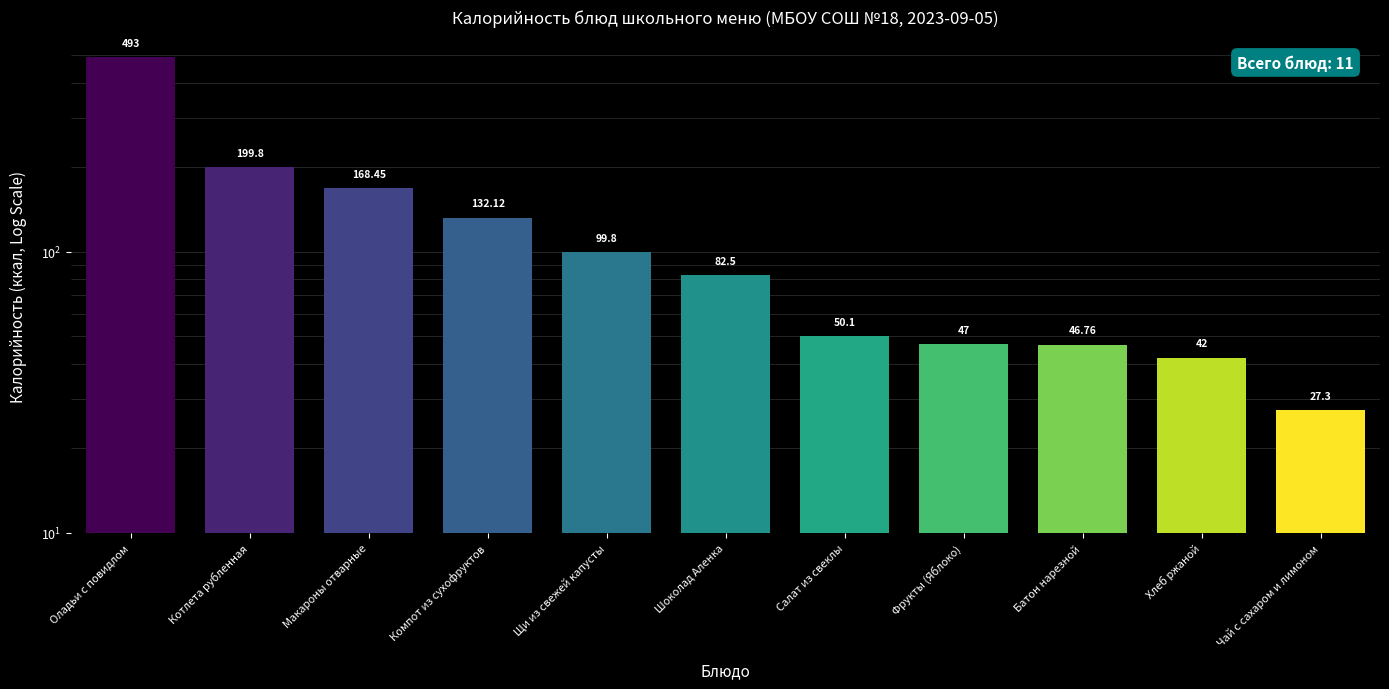

List the labels in order of value, smallest first.

Чай с сахаром и лимоном, Хлеб ржаной, Батон нарезной, Фрукты (Яблоко), Салат из свеклы, Шоколад Аленка, Щи из свежей капусты, Компот из сухофруктов, Макароны отварные, Котлета рубленная, Оладьи с повидлом